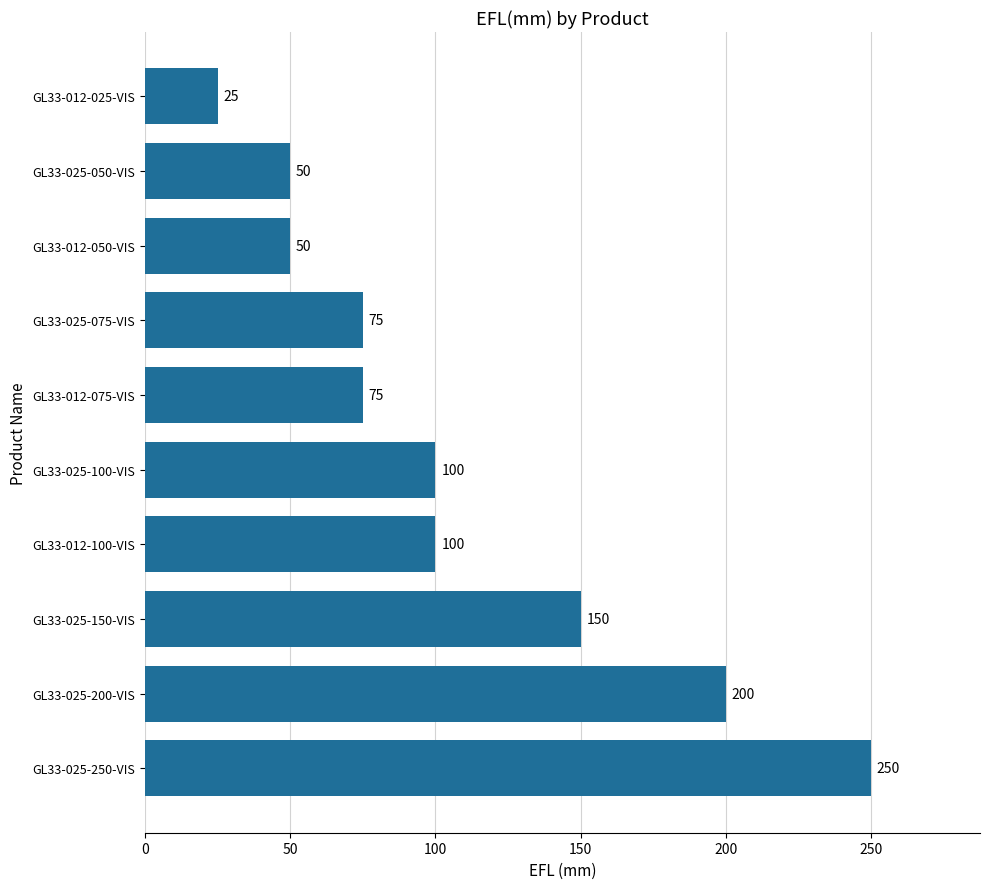

Which has a higher value, GL33-025-200-VIS or GL33-025-150-VIS?

GL33-025-200-VIS